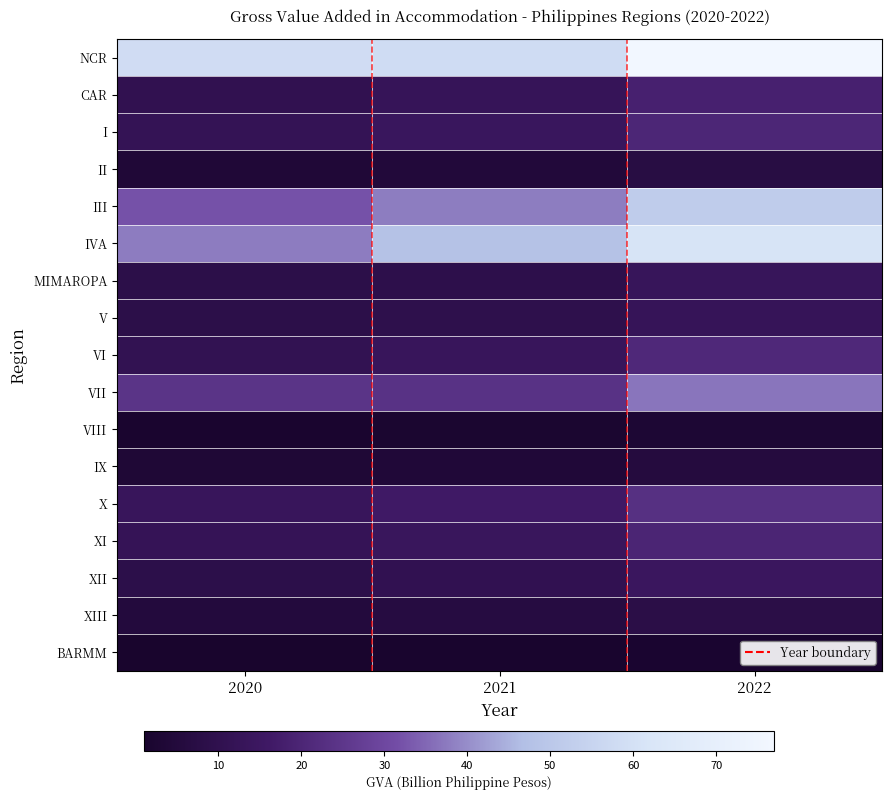

At which category is the sum across all series the highest?

2022